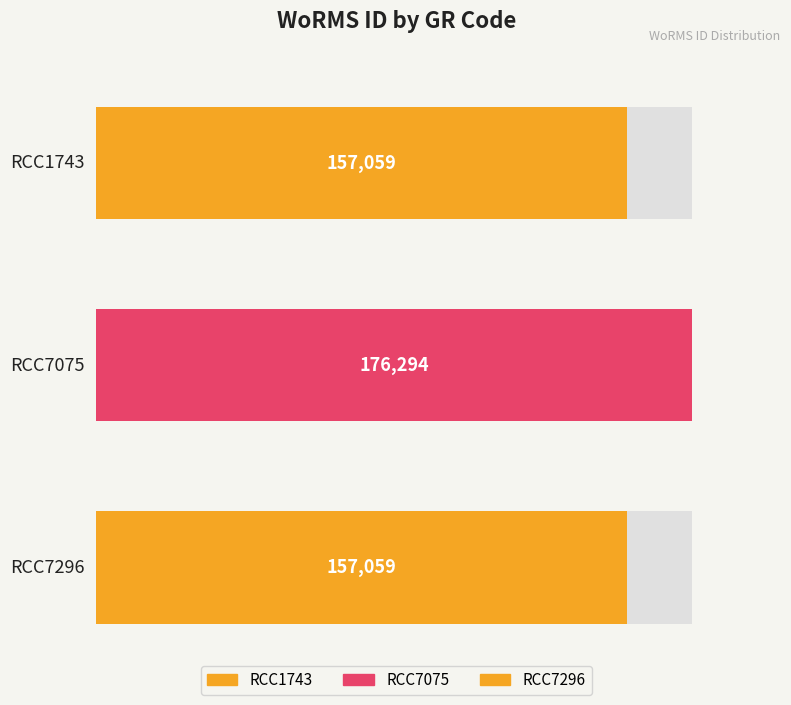

What is the value of the 1st bar from the left?

157059